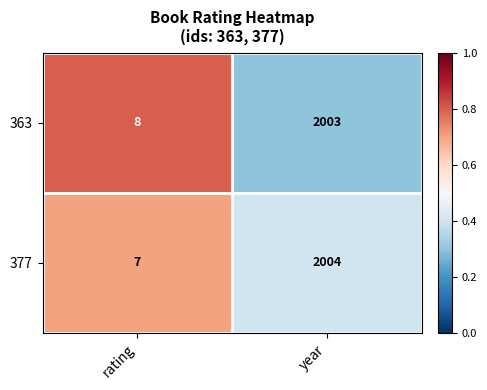

Reading left to right, list all the values displayed in this chart.

363: rating=8	year=2003
377: rating=7	year=2004